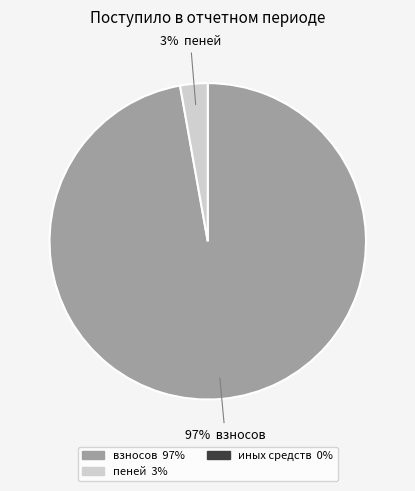

To the nearest percent, what is the average slice percentage?

50%